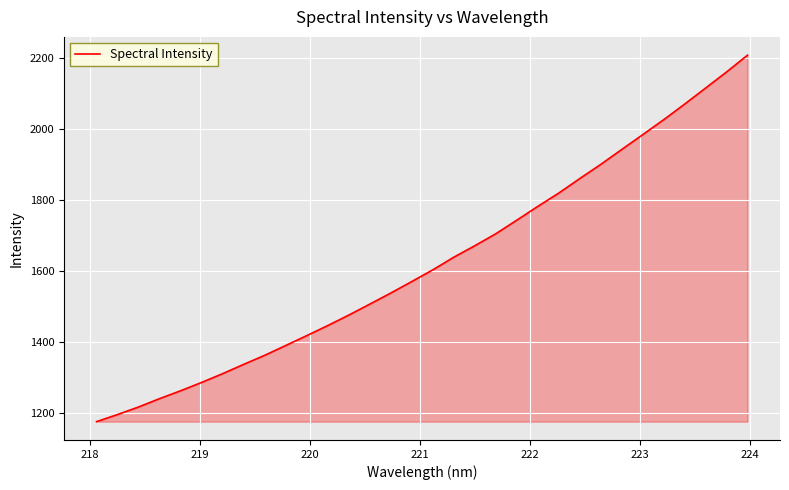

What is the maximum value shown in the chart?

2207.6